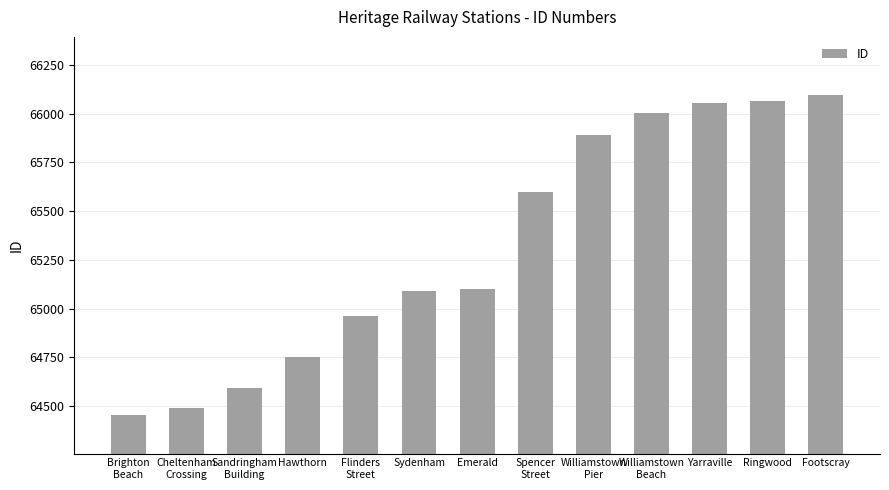

Is it true that the value at Williamstown
Beach is 66002?

True